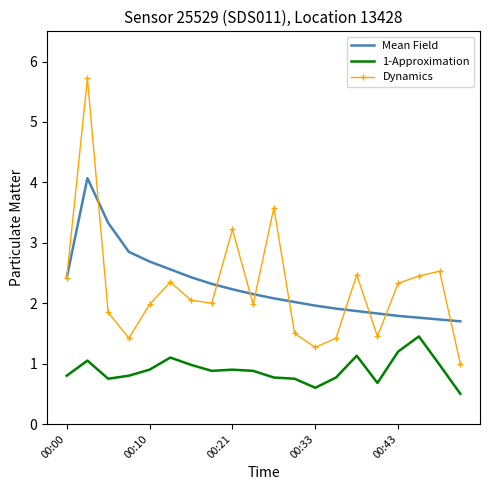

Rank the series by their maximum value, from lowest to highest.

1-Approximation, Mean Field, Dynamics